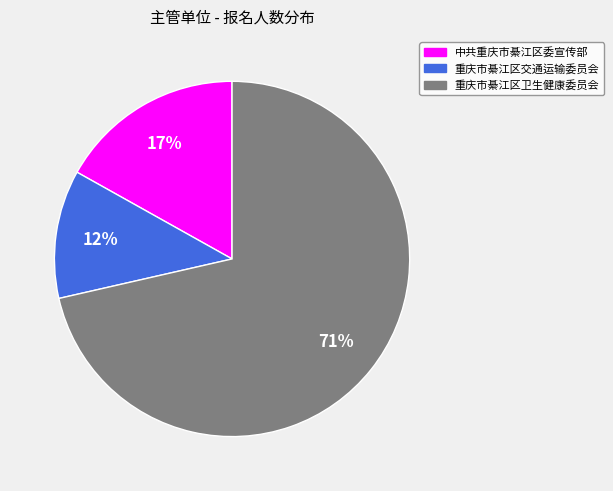

Is the sum of 中共重庆市綦江区委宣传部 and 重庆市綦江区交通运输委员会 greater than half?

No